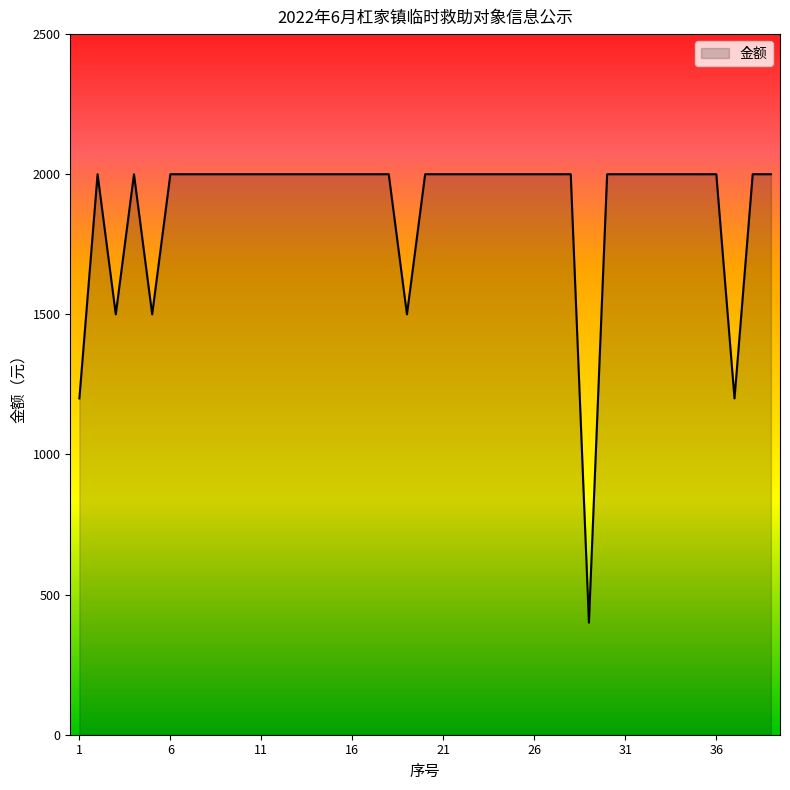

What is the greatest value displayed?

2000